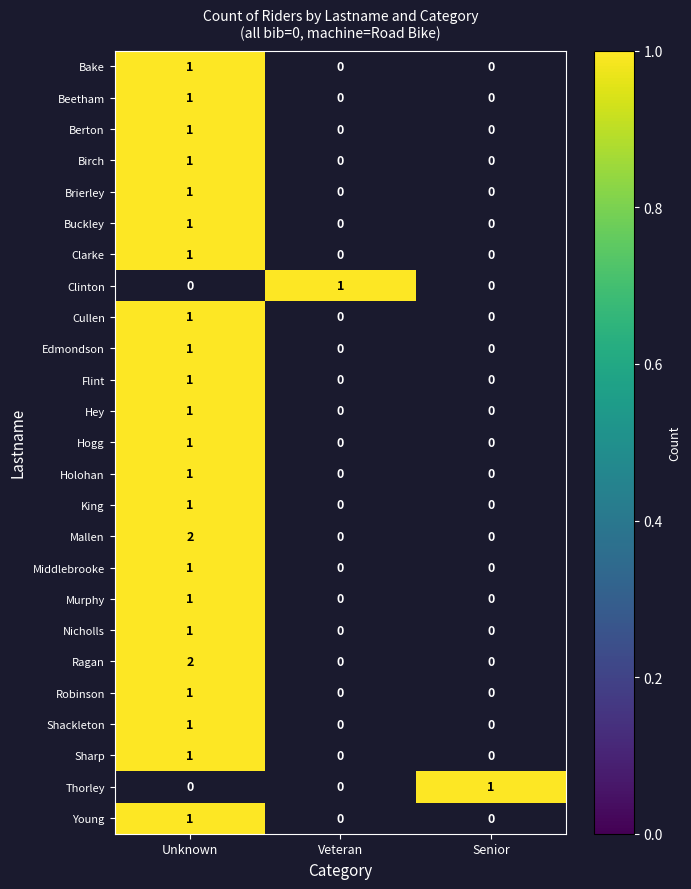

The value of Hogg at Unknown is 1. True or false?

True